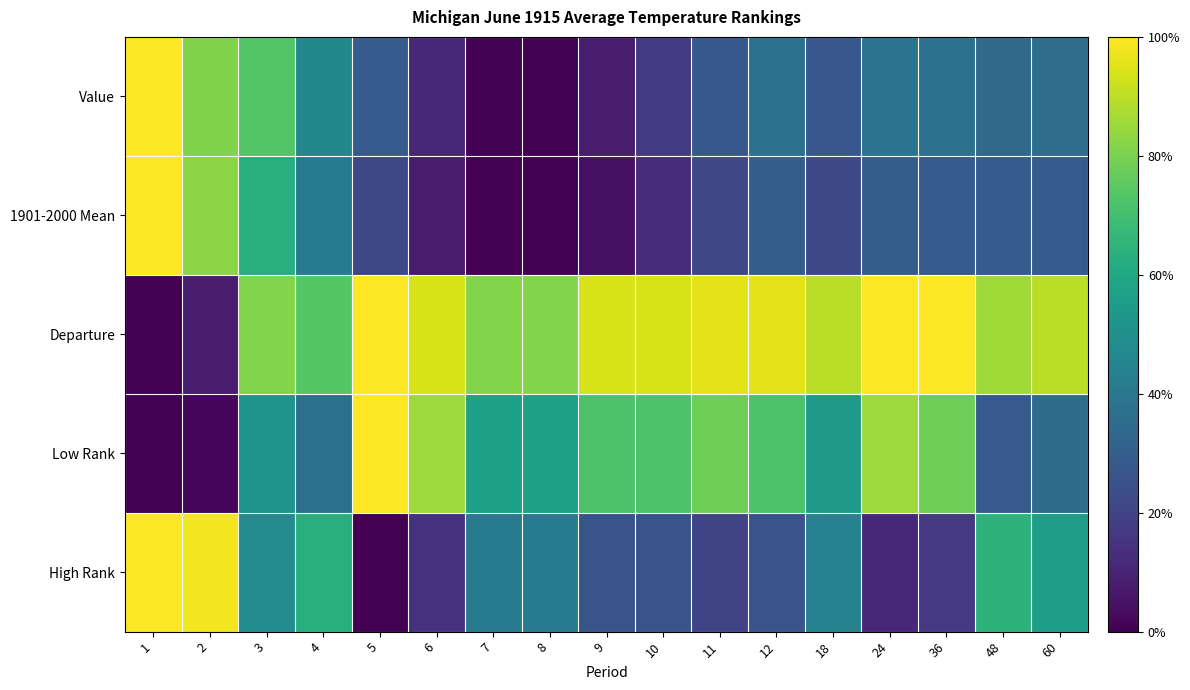

What is the difference between the highest and lowest values at 9?

0.9